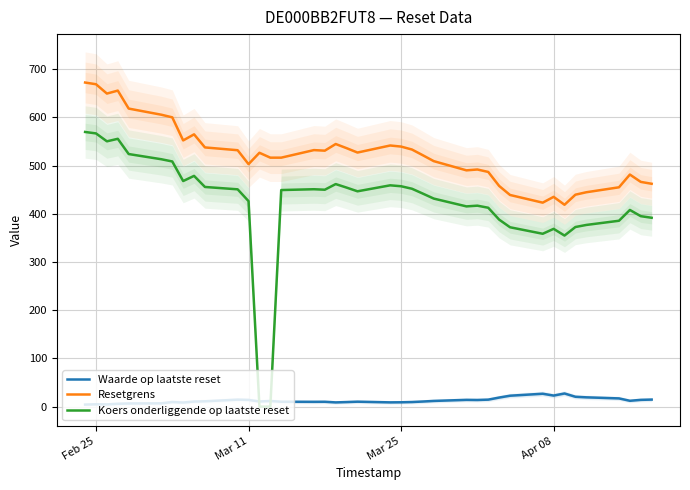

True or false: Koers onderliggende op laatste reset and Resetgrens cross at least once.

False